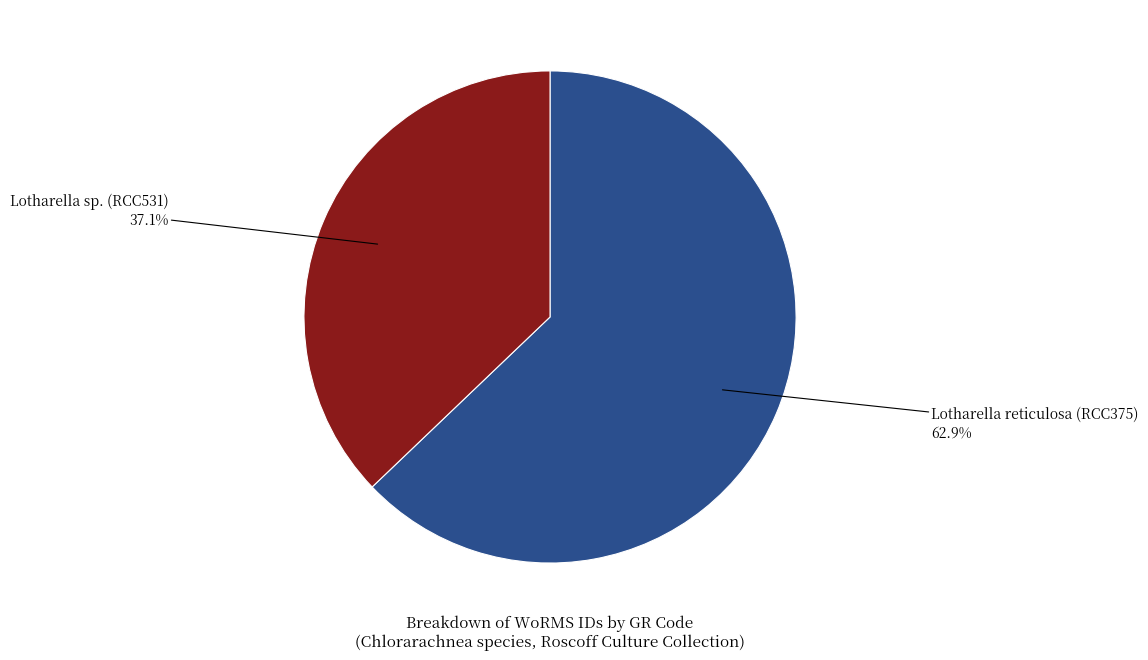

Is there any slice that represents more than half of the pie?

Yes